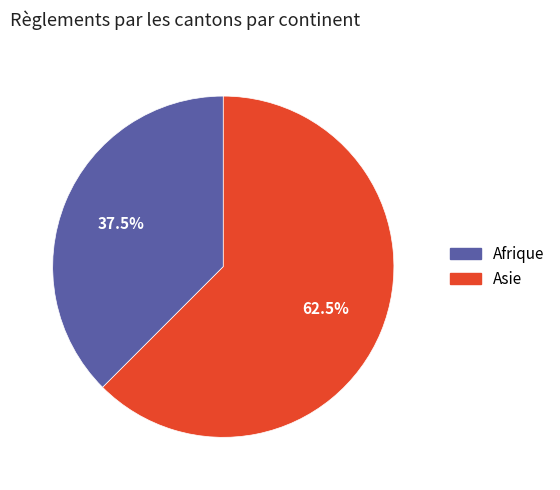

To the nearest percent, what is the difference between the largest and smallest slice percentages?

25%